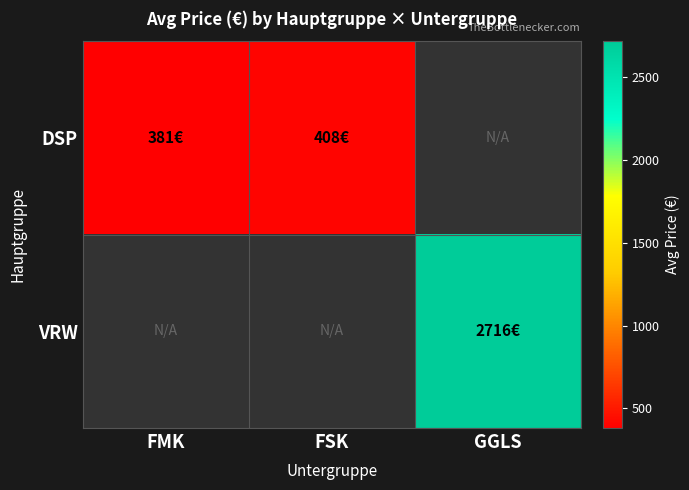

List the series in order of their overall mean, lowest first.

DSP, VRW